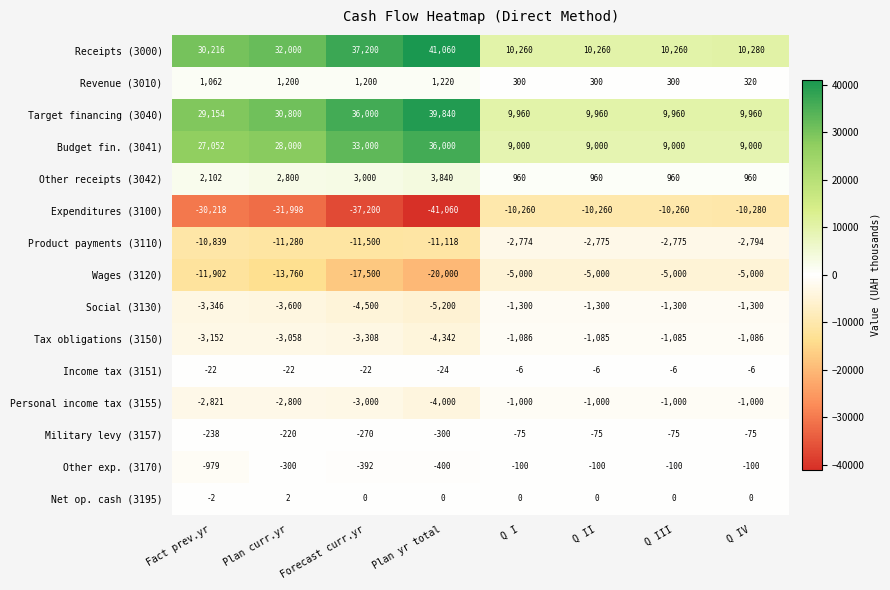

The Net op. cash (3195) series shows 2 at Q I. True or false?

False